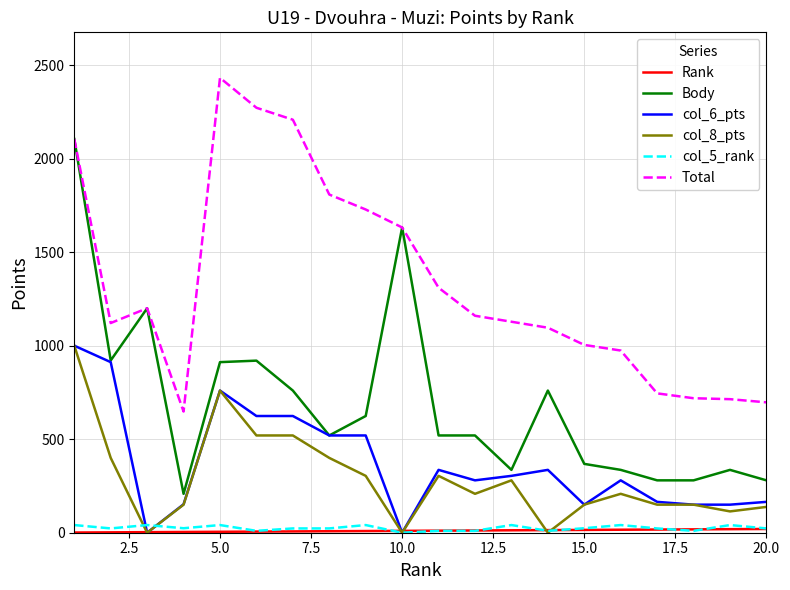

What is the maximum value shown in the chart?

2432